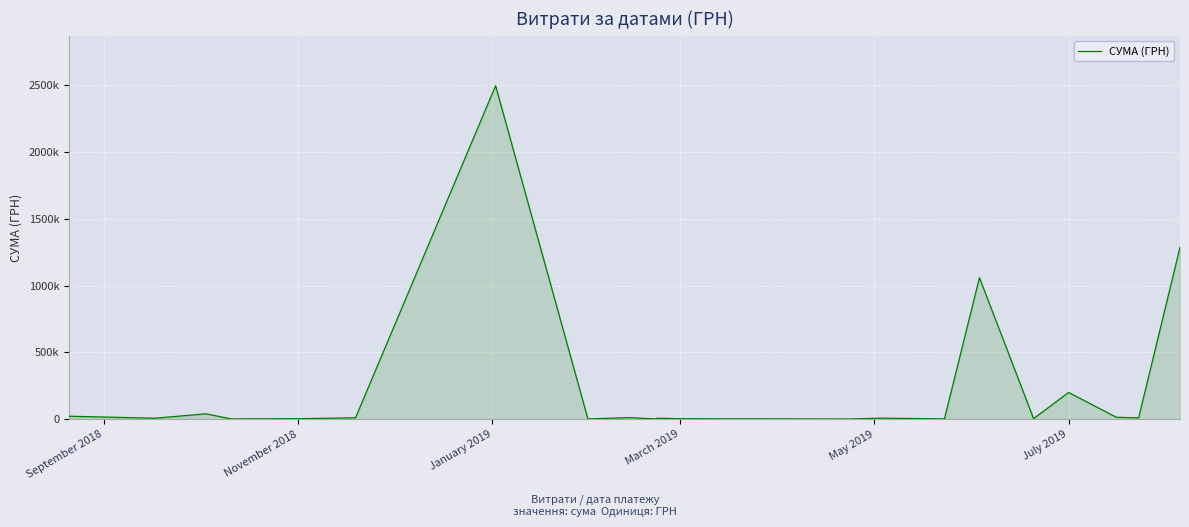

What is the minimum value shown in the chart?

313.5